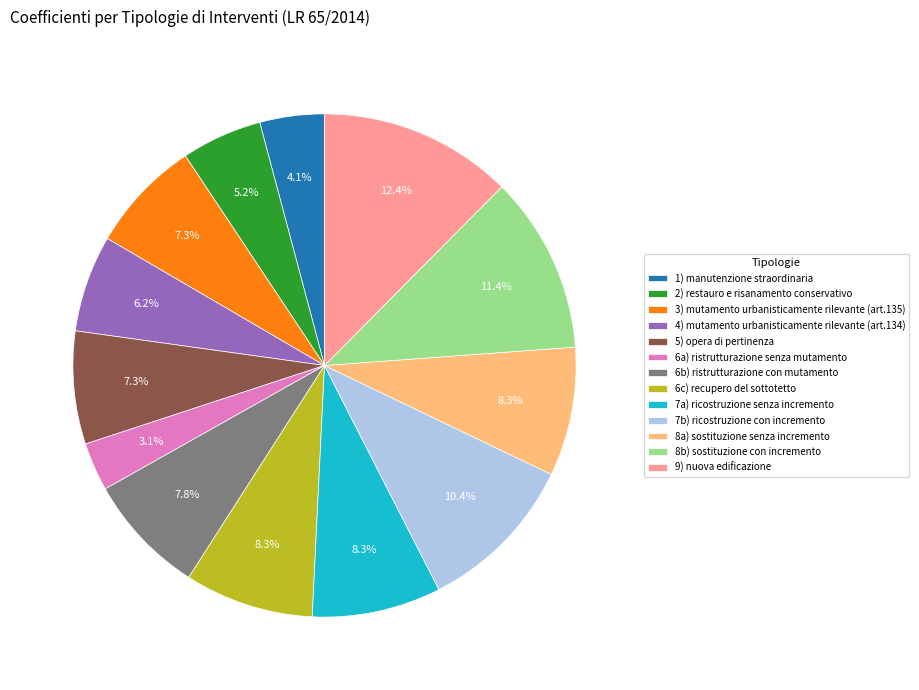

How many slices are in this pie chart?

13